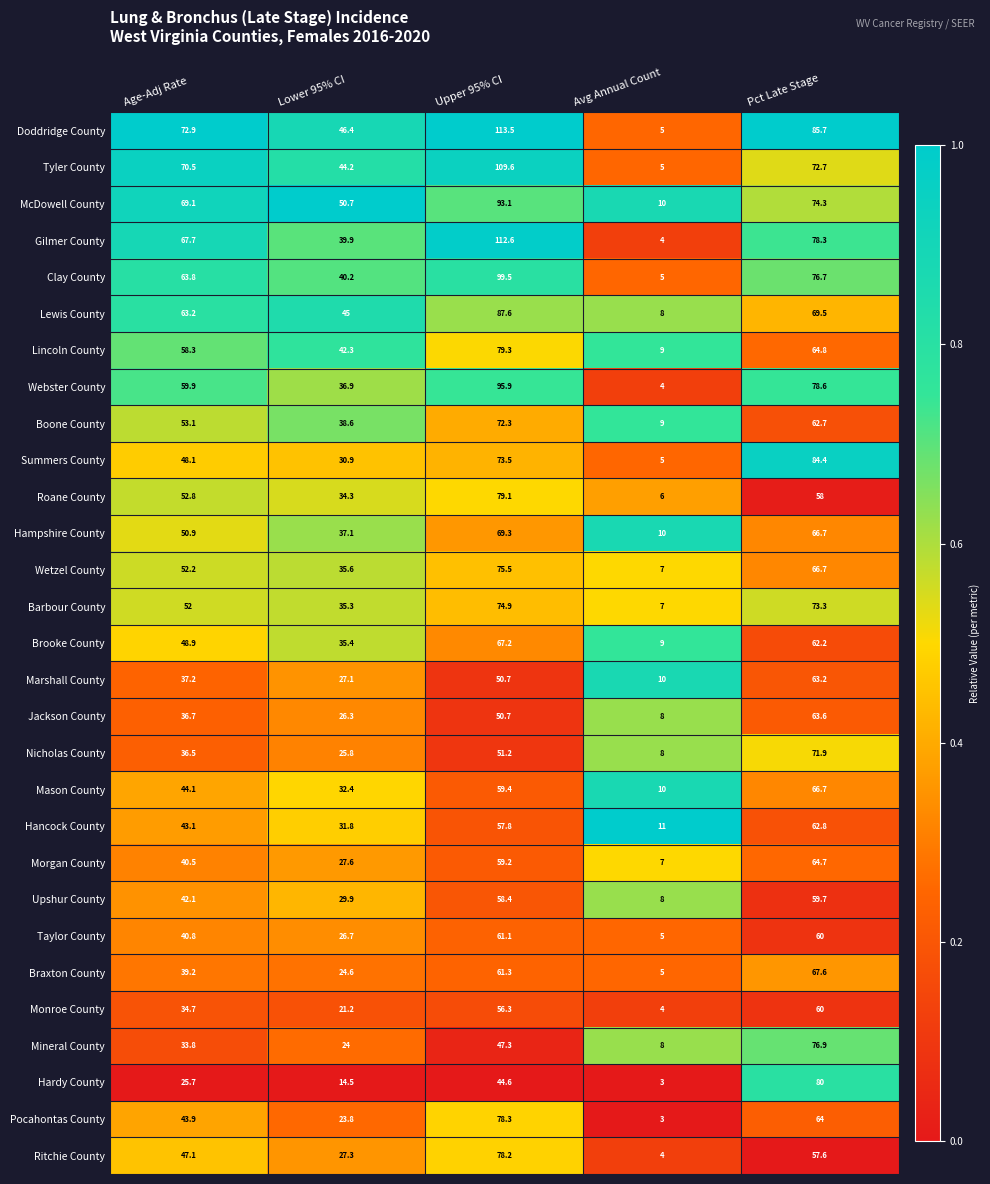

Which category has the lowest value across all series?

Avg Annual Count